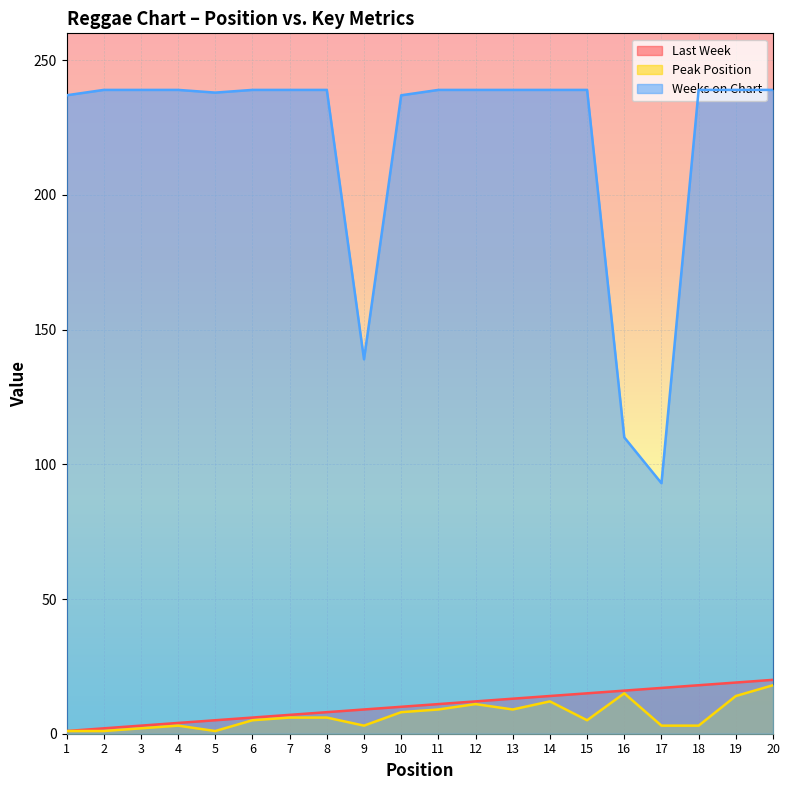

The Last Week series shows 2 at 2. True or false?

True